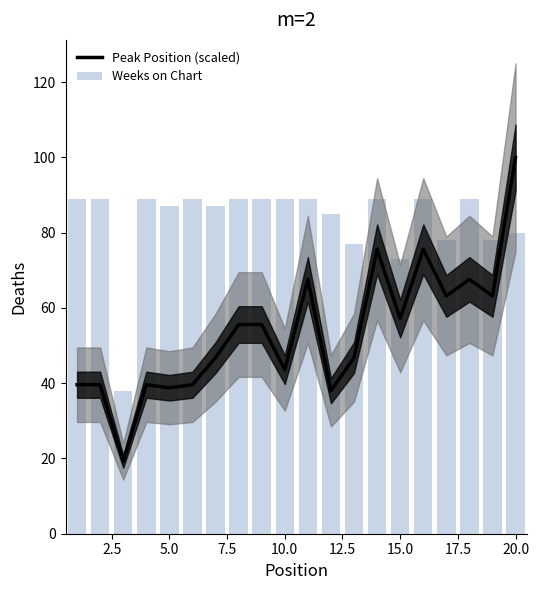

What is the maximum value for Peak Position (scaled)?

100.0